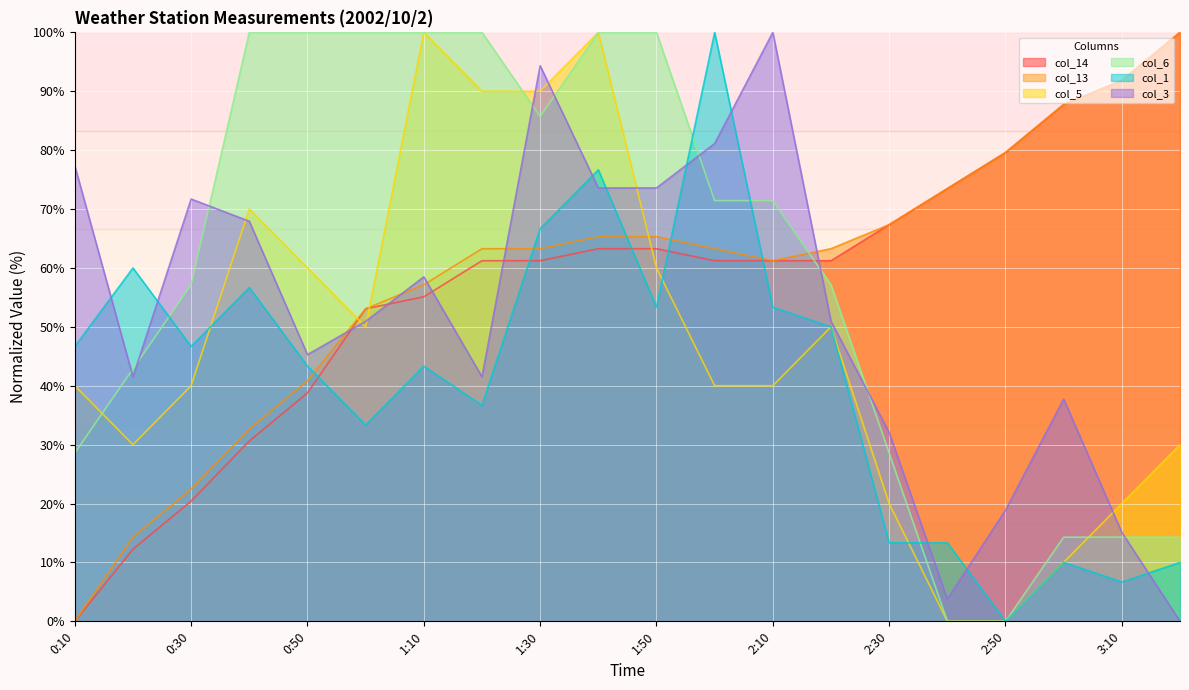

What is the difference between the col_13 values at 1:30 and 1:40?

2.0